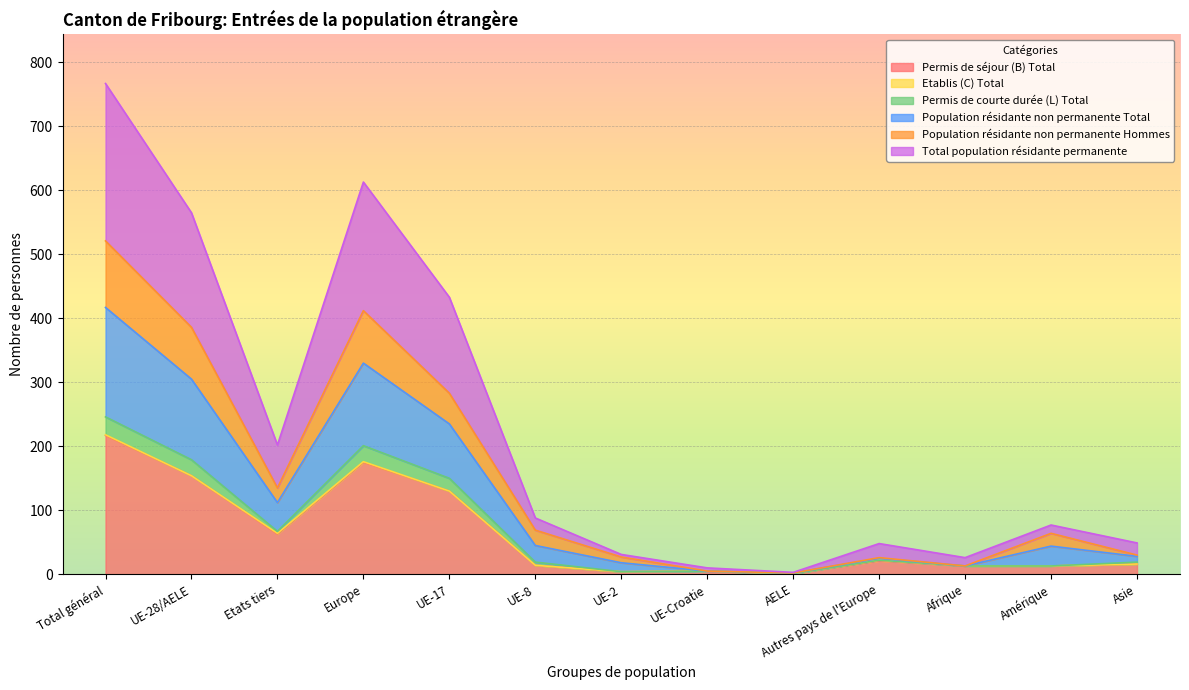

At which label does Permis de séjour (B) Total reach its peak?

Total général